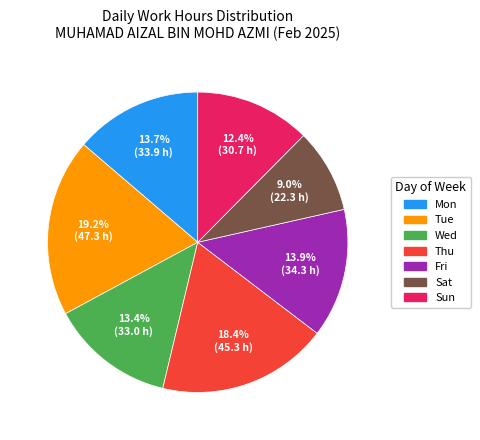

Does any single category account for the majority?

No